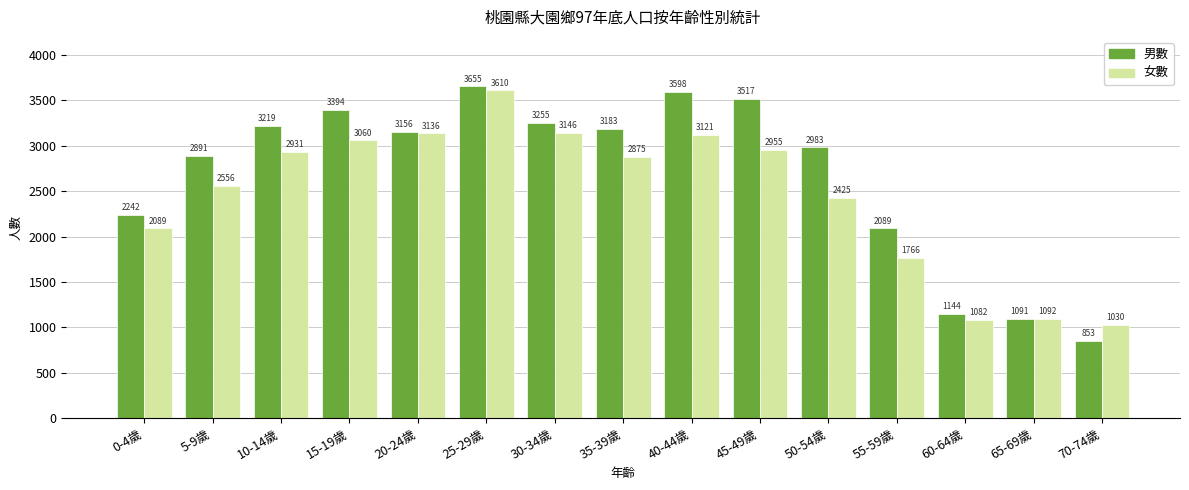

What is the minimum value shown in the chart?

853